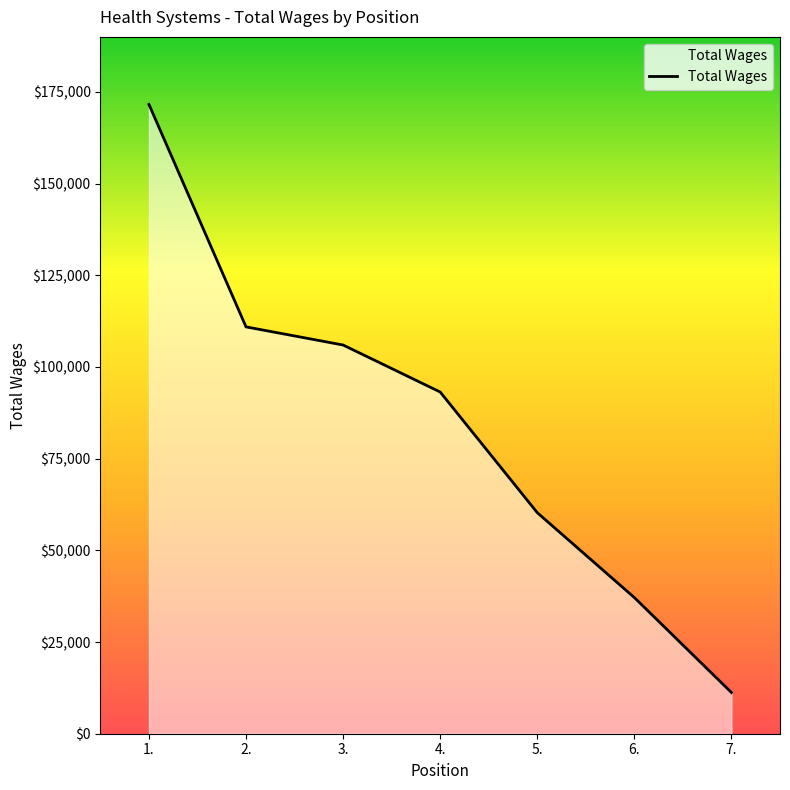

What is the approximate value at 7., to the nearest 50?

11250